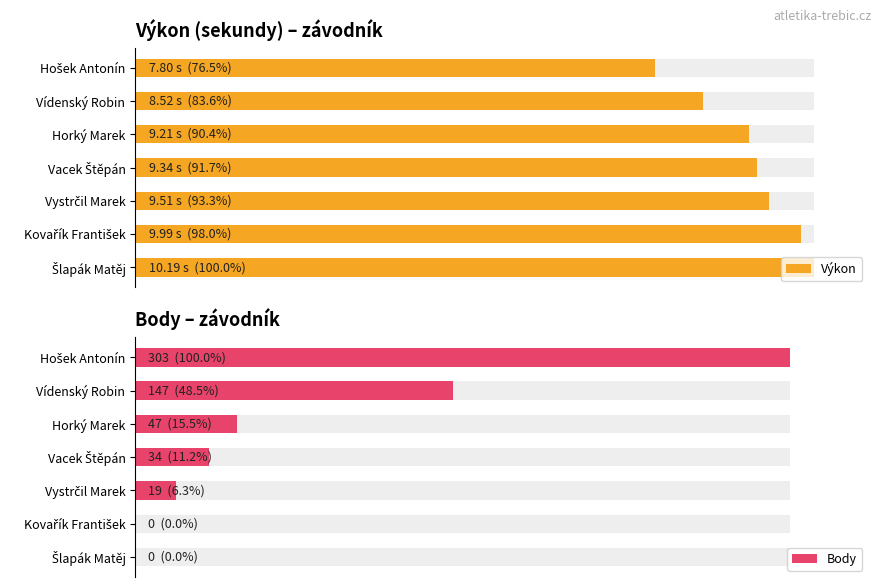

What is the sum of all Body values?

550.0